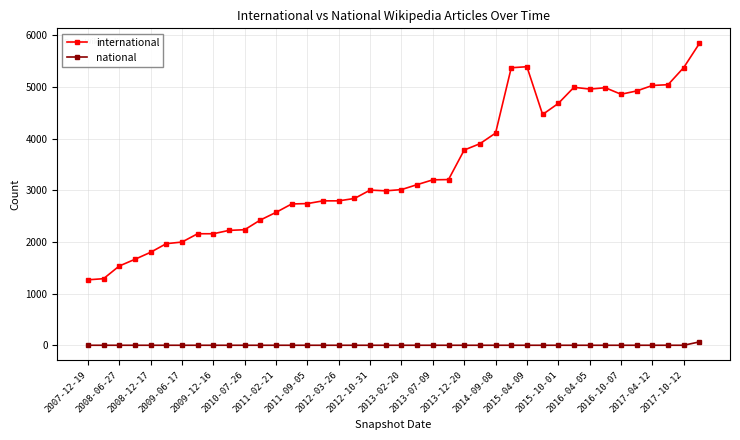

List the series in order of their overall mean, lowest first.

national, international